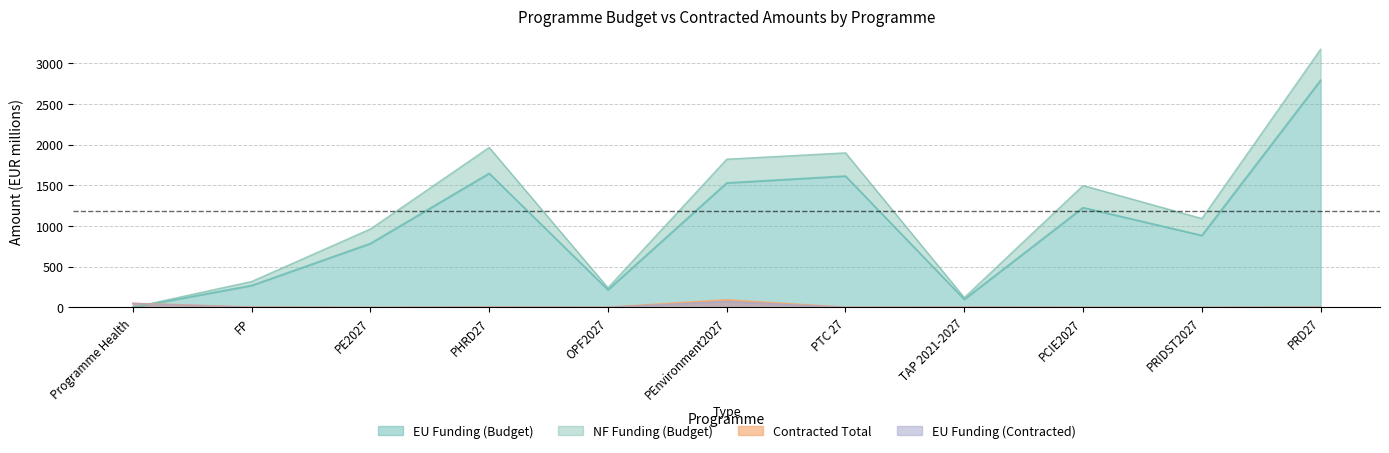

Is it true that EU Funding (Budget) equals 270.3 at FP?

True